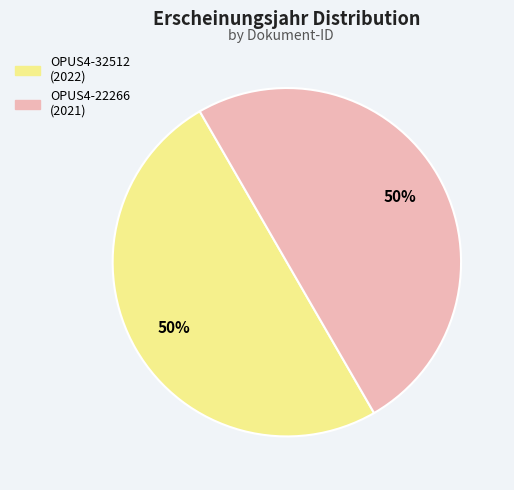

Is it true that OPUS4-22266 is 64% of the pie?

False